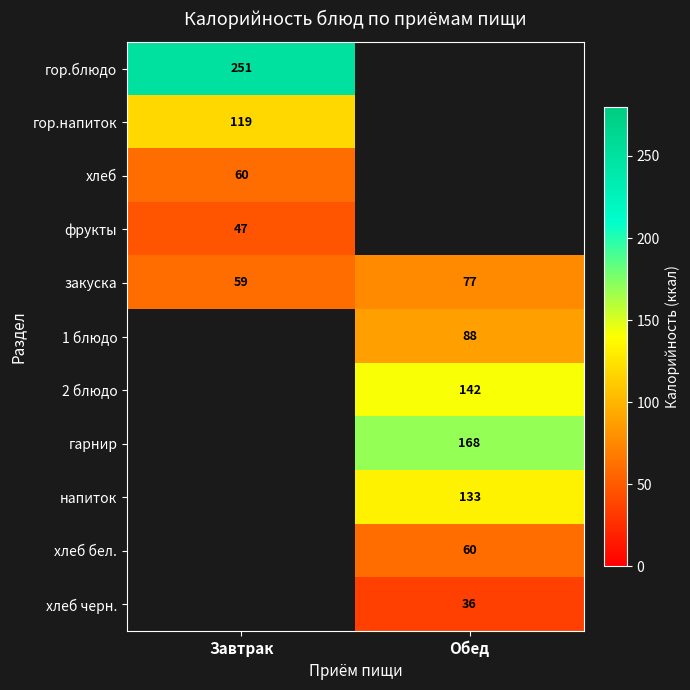

The гарнир series shows 238 at Обед. True or false?

False